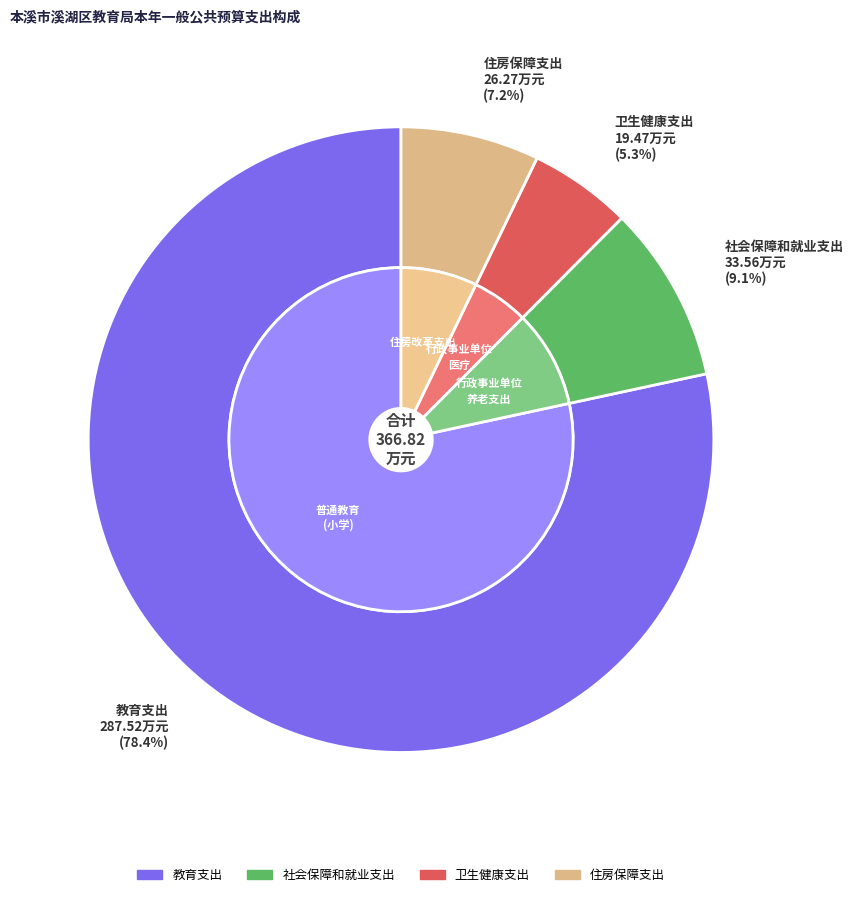

What is the smallest slice in the pie chart?

卫生健康支出